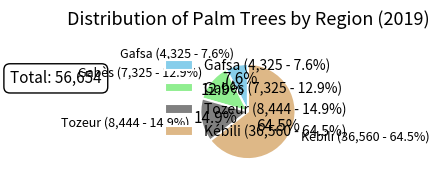

What percentage is the Kébili slice, to the nearest percent?

65%